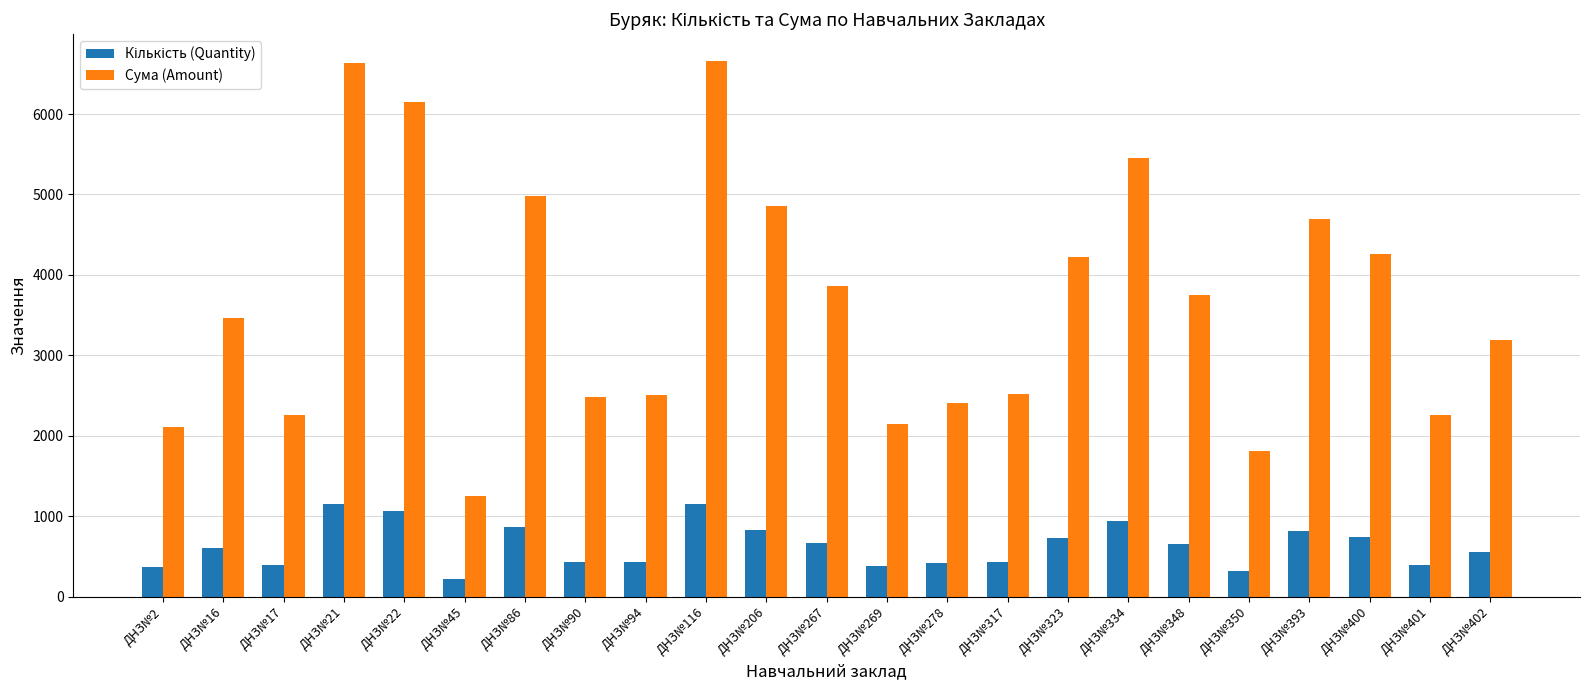

What is the maximum value shown in the chart?

6659.8